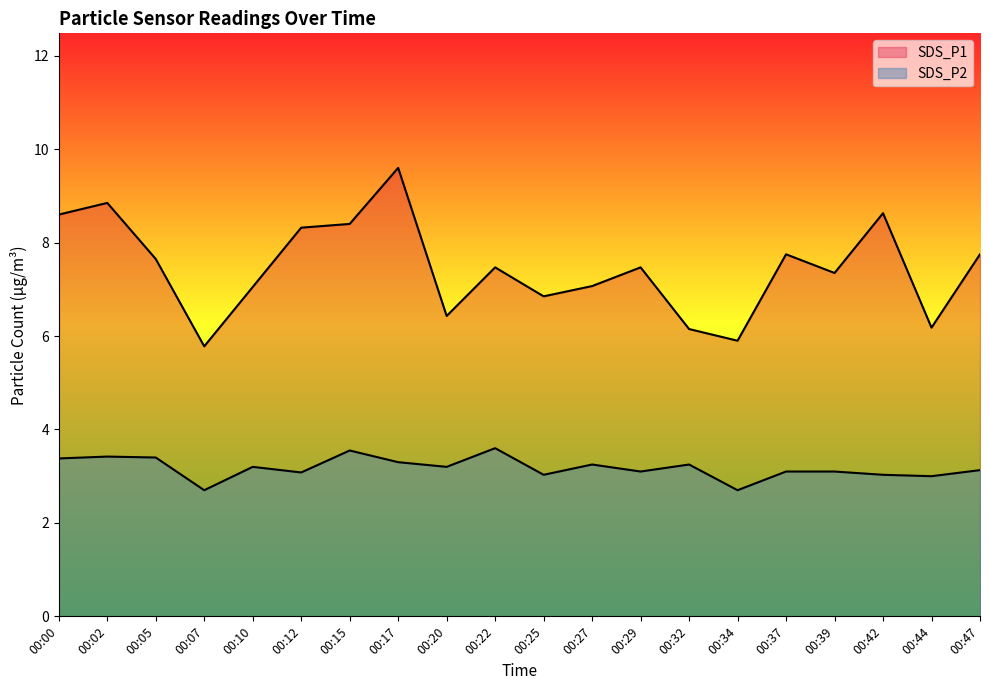

Where is the first local minimum for SDS_P1?

00:07